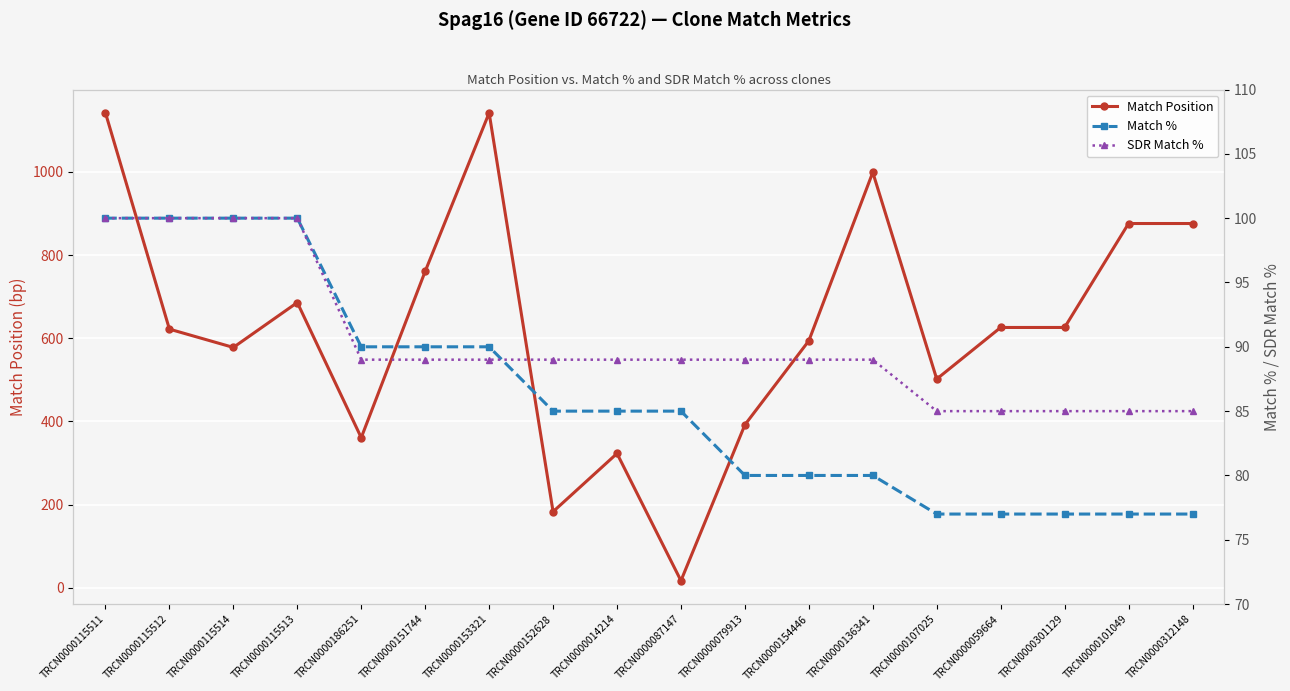

How many values in the SDR Match % series are below 89?

5